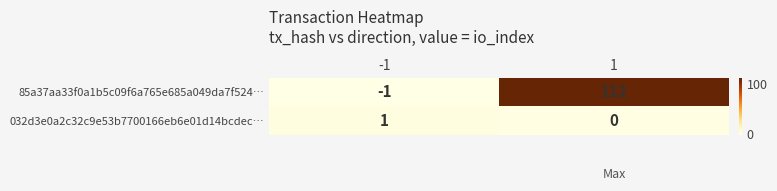

What is the approximate value of 85a37aa33f0a1b5c09f6a765e685a049da7f524… at 1?

112